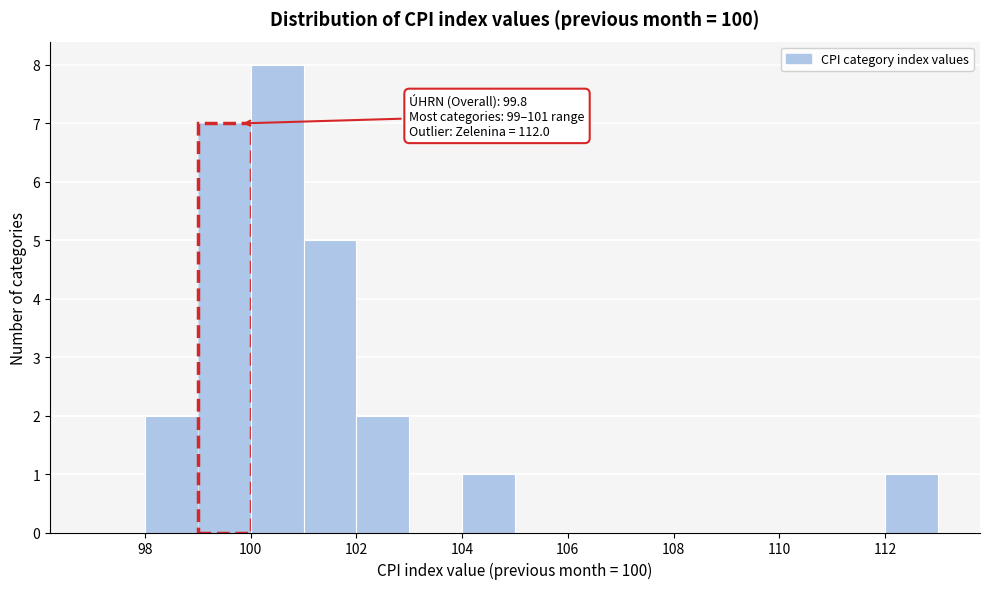

Which range on the x-axis has the tallest bar?

100 to 101